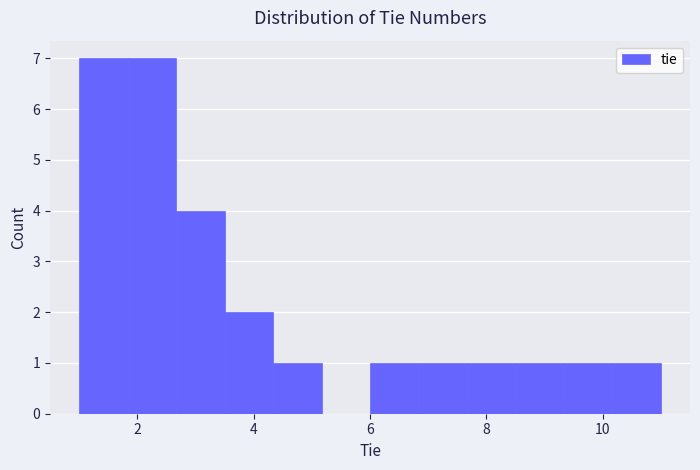

Reading left to right, list every bar in this chart as the range it spans on the x-axis followed by its height. Neither the bar edges nor the heights are printed on the chart, so give them approximately, as read against the axes.

1.0 to 1.8: 7
1.8 to 2.6: 7
2.6 to 3.6: 4
3.6 to 4.4: 2
4.4 to 5.2: 1
5.2 to 6.0: 0
6.0 to 6.8: 1
6.8 to 7.6: 1
7.6 to 8.6: 1
8.6 to 9.4: 1
9.4 to 10.2: 1
10.2 to 11.0: 1